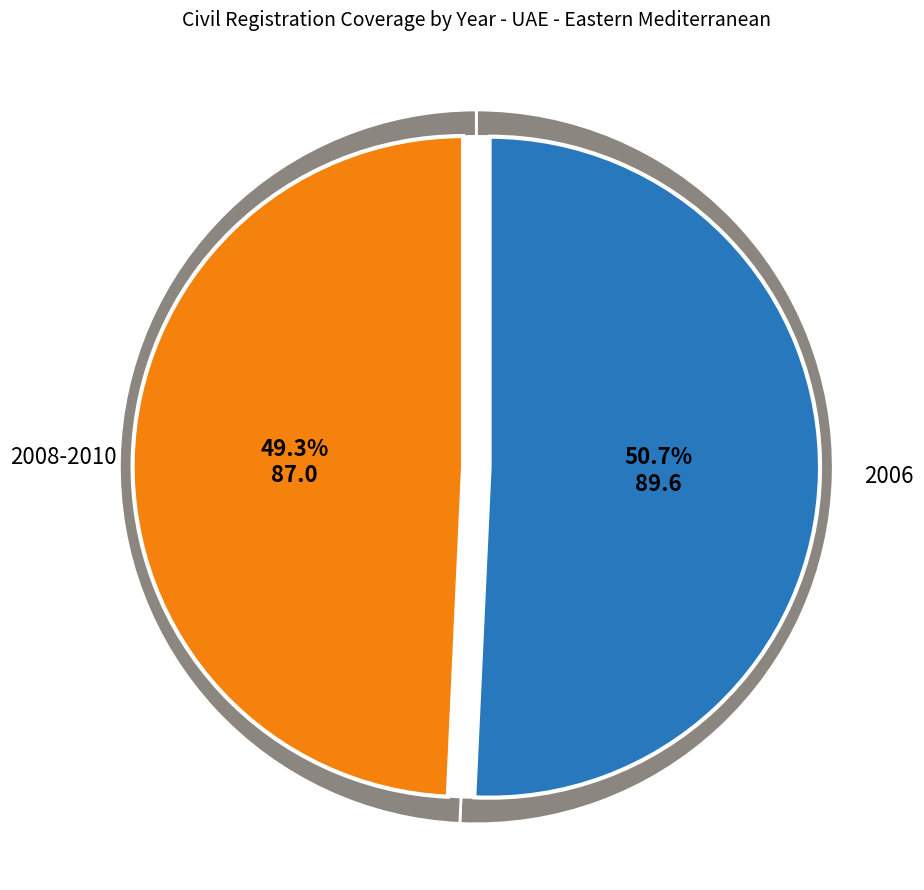

How many segments does this pie chart have?

2